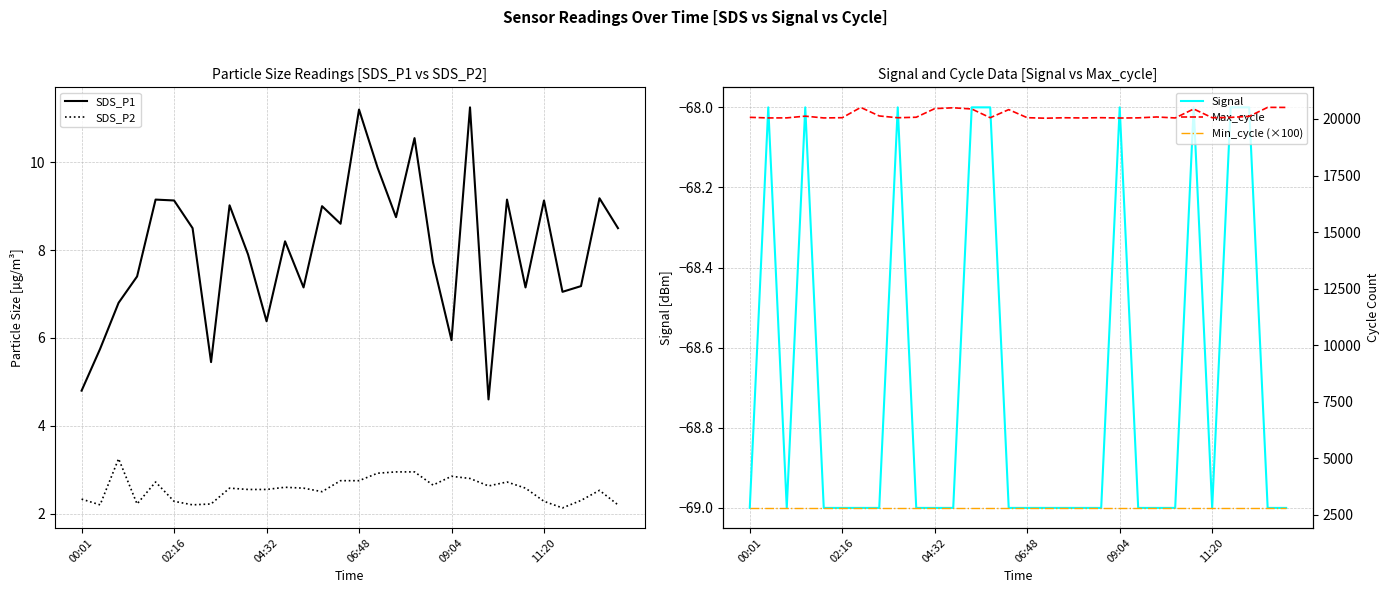

At which label is SDS_P2 closest to 2?

26